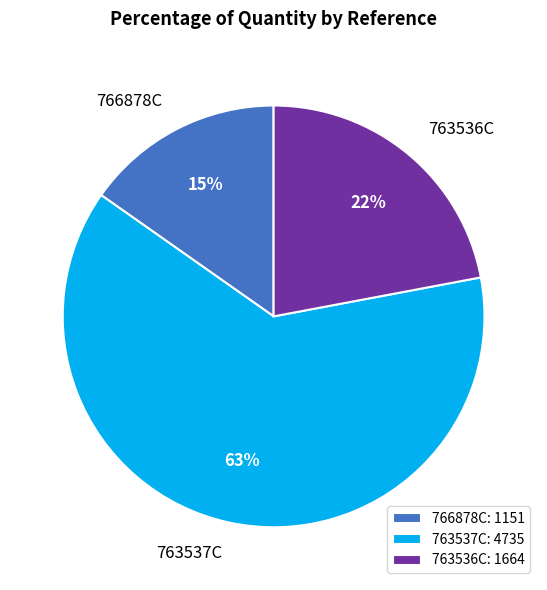

How many segments does this pie chart have?

3